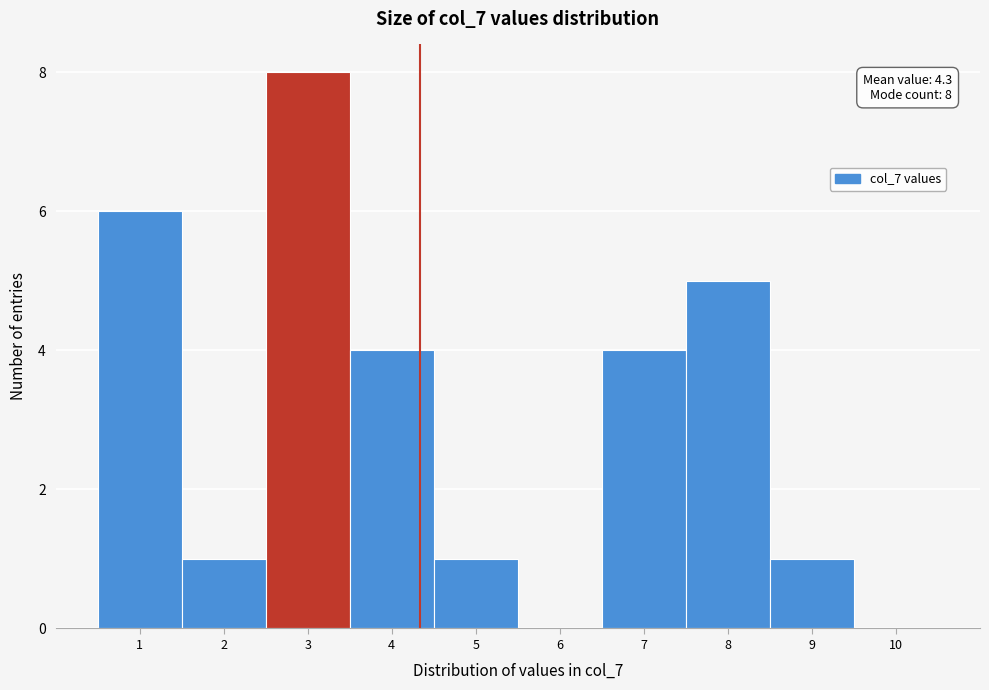

Over which range of the x-axis is the bar tallest?

2.5 to 3.5